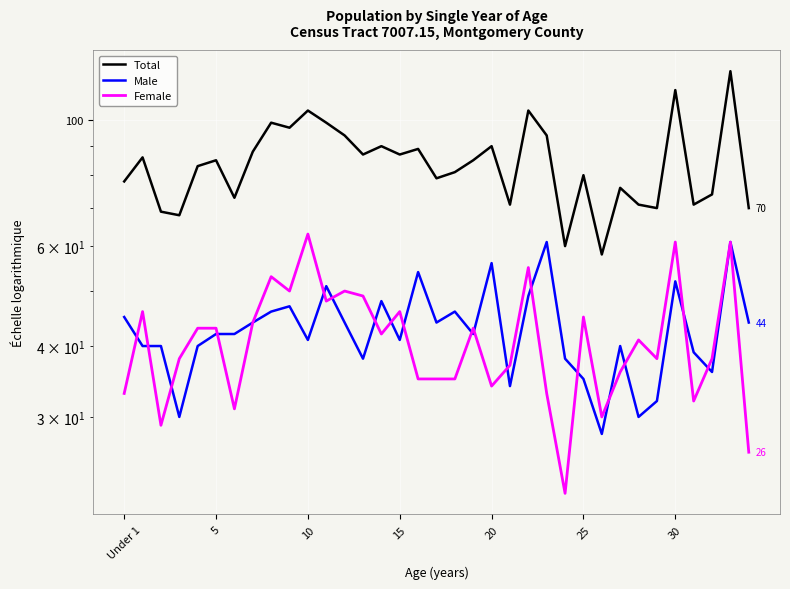

Reading right to left, transcribe all the data shown in this chart.

Total: 70	122	74	71	113	70	71	76	58	80	60	94	104	71	90	85	81	79	89	87	90	87	94	99	104	97	99	88	73	85	83	68	69	86	78
Male: 44	61	36	39	52	32	30	40	28	35	38	61	49	34	56	42	46	44	54	41	48	38	44	51	41	47	46	44	42	42	40	30	40	40	45
Female: 26	61	38	32	61	38	41	36	30	45	22	33	55	37	34	43	35	35	35	46	42	49	50	48	63	50	53	44	31	43	43	38	29	46	33